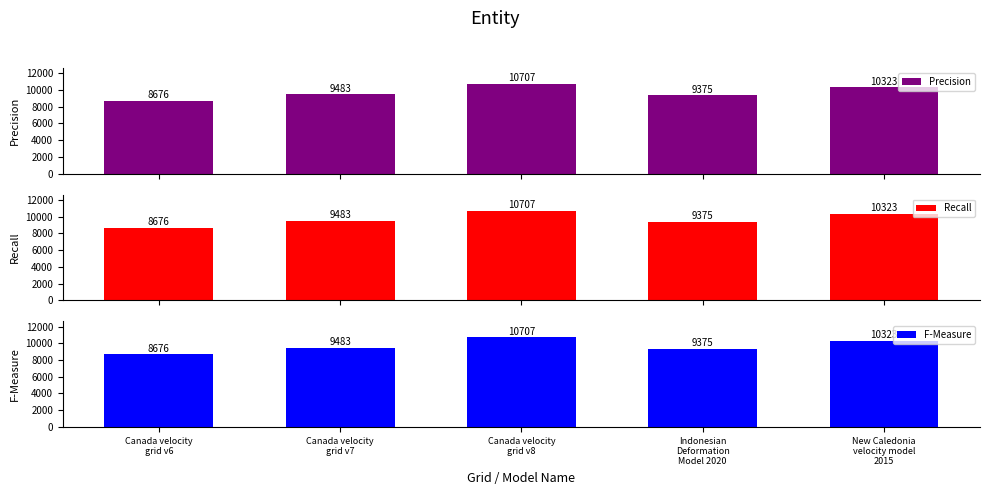

What is the sum of all Recall values?

48564